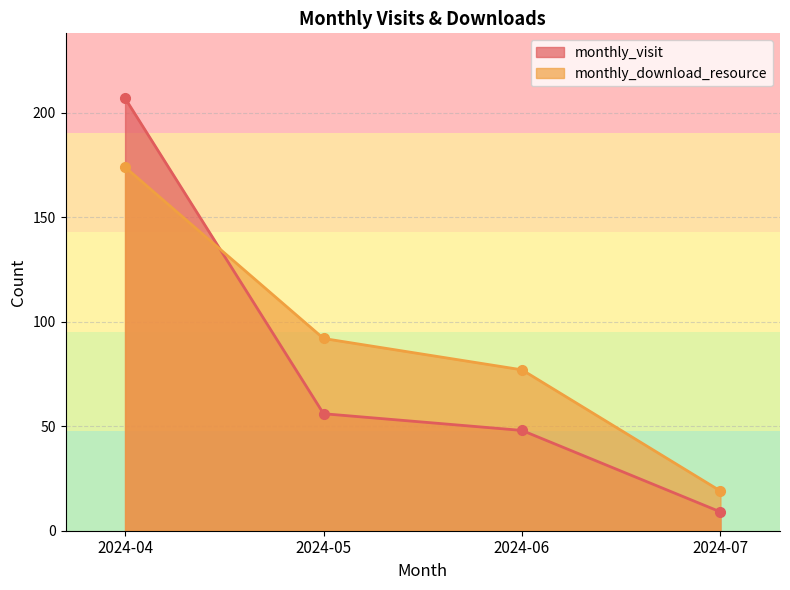

Reading left to right, list all the values displayed in this chart.

monthly_visit: 2024-04=207	2024-05=56	2024-06=48	2024-07=9
monthly_download_resource: 2024-04=174	2024-05=92	2024-06=77	2024-07=19